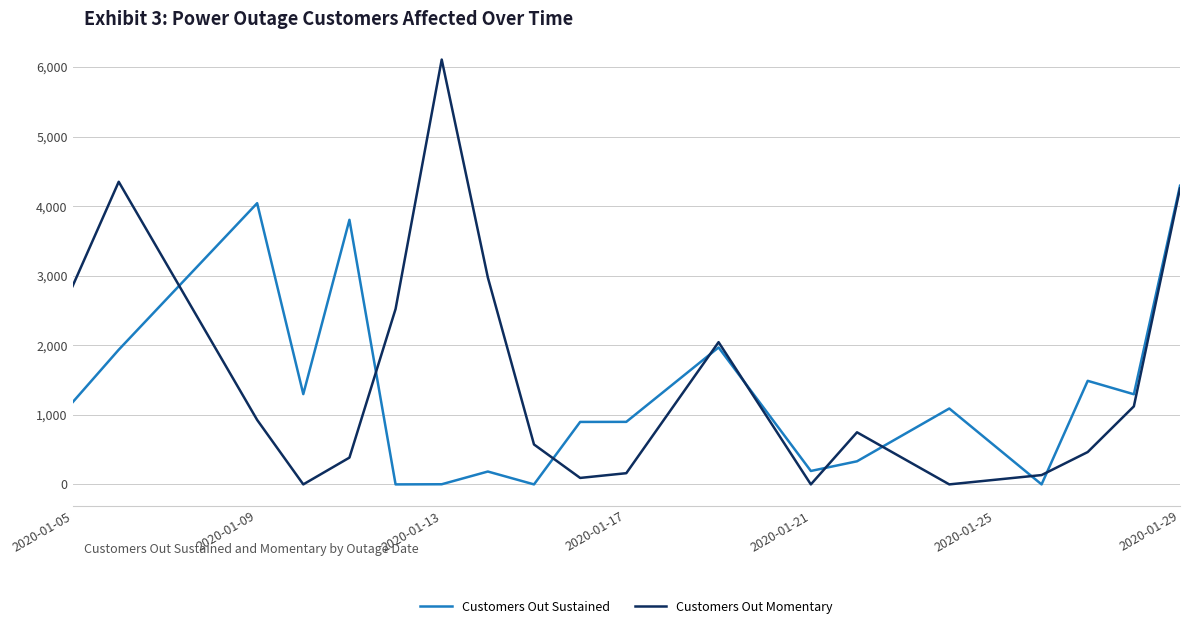

What is the maximum value shown in the chart?

6108